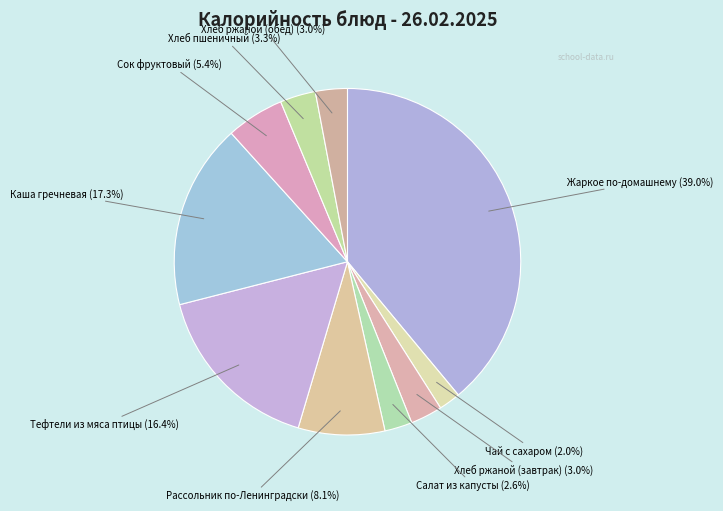

How many segments does this pie chart have?

10